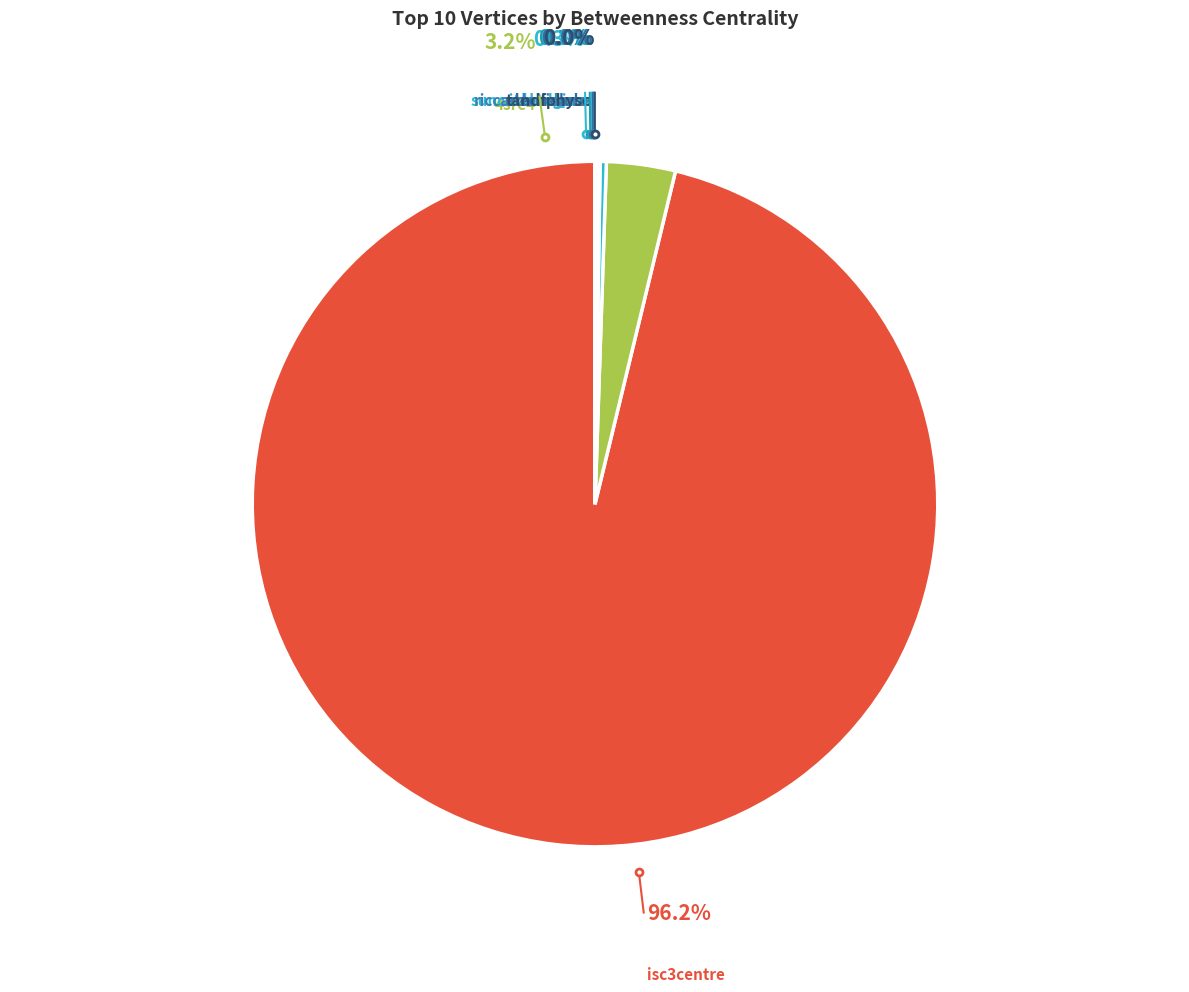

How many slices are in this pie chart?

8